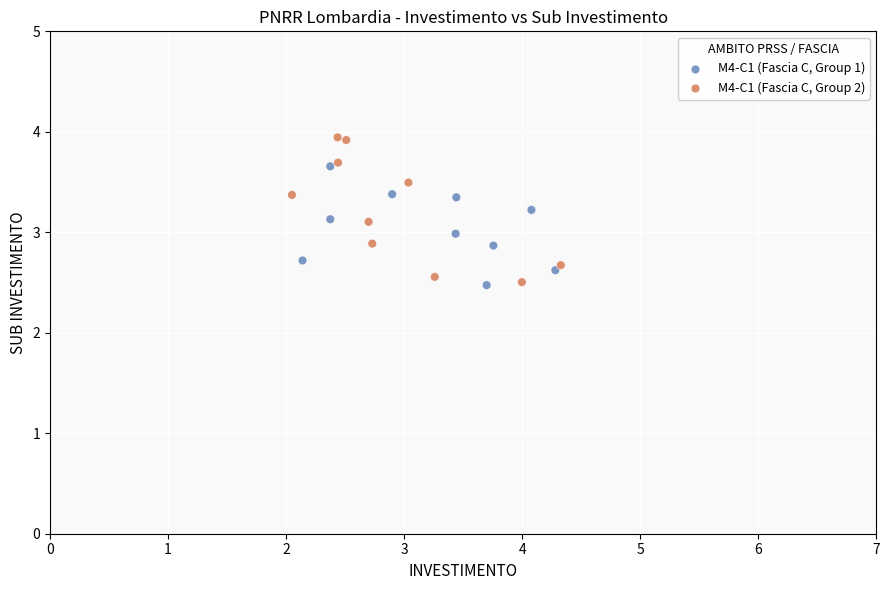

Which series has the widest spread of Y values?

M4-C1 (Fascia C, Group 2)